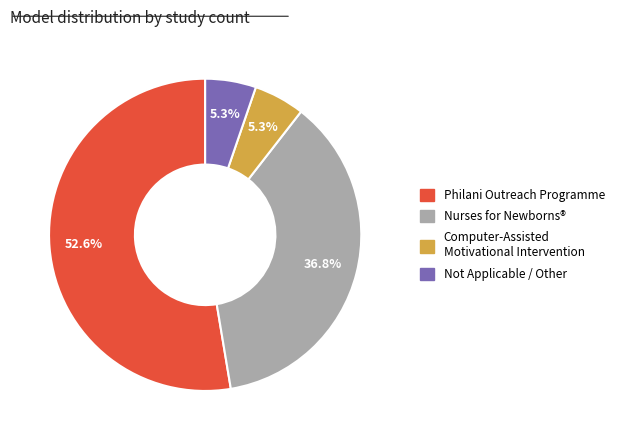

Is there any slice that represents more than half of the pie?

Yes